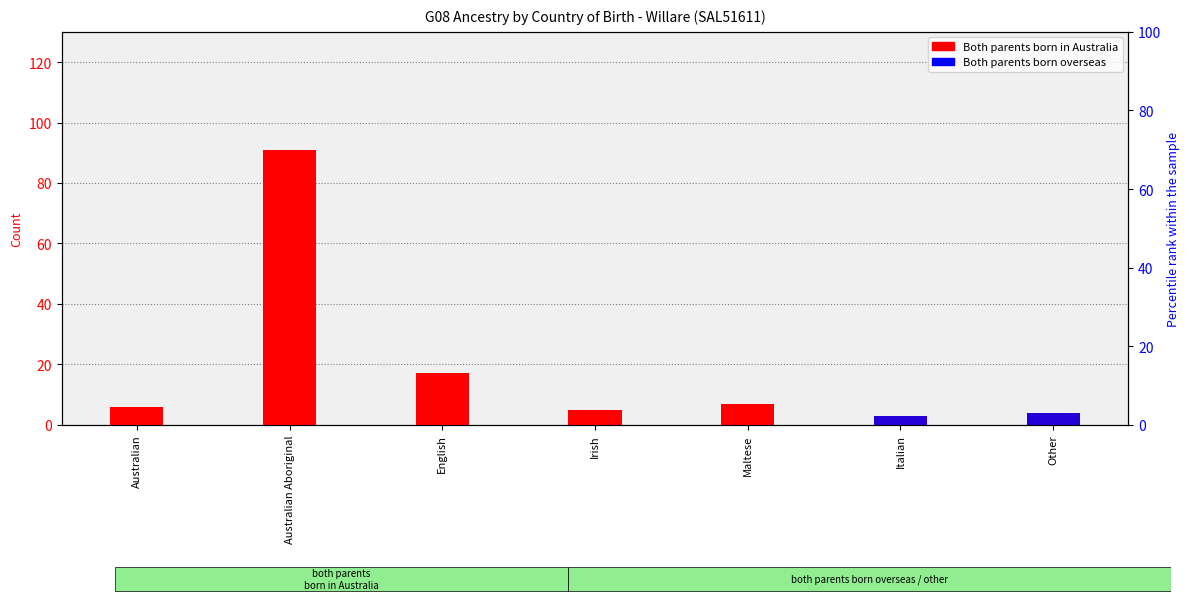

List the series in order of their overall mean, lowest first.

Both parents born overseas, Both parents born in Australia